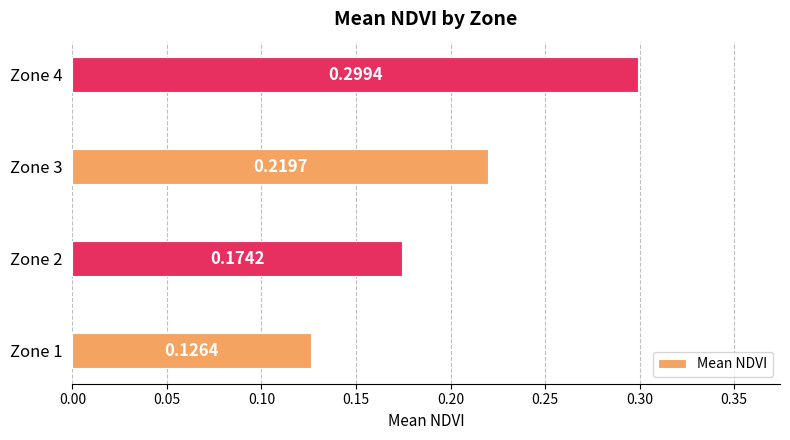

What is the sum of all values?

0.8